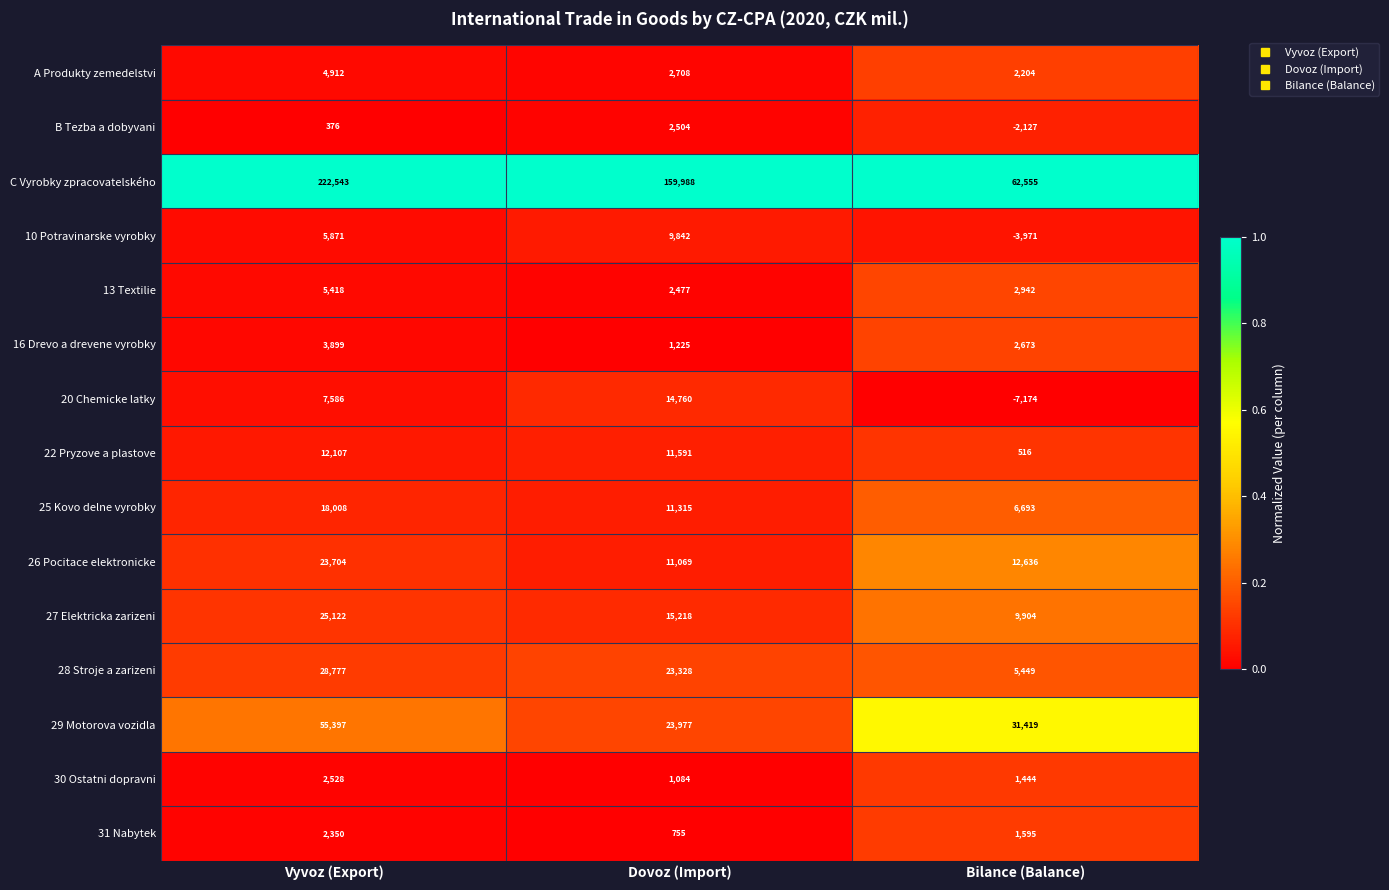

At Vyvoz (Export), list the series in order from largest to smallest.

C Vyrobky zpracovatelského, 29 Motorova vozidla, 28 Stroje a zarizeni, 27 Elektricka zarizeni, 26 Pocitace elektronicke, 25 Kovo delne vyrobky, 22 Pryzove a plastove, 20 Chemicke latky, 10 Potravinarske vyrobky, 13 Textilie, A Produkty zemedelstvi, 16 Drevo a drevene vyrobky, 30 Ostatni dopravni, 31 Nabytek, B Tezba a dobyvani